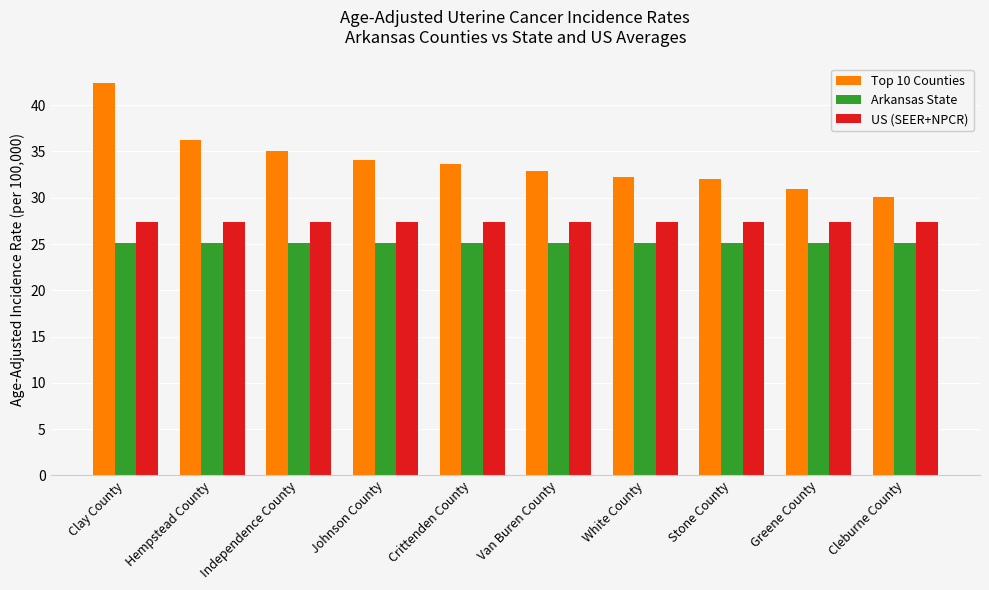

What is the difference between the highest and lowest values at White County?

7.1